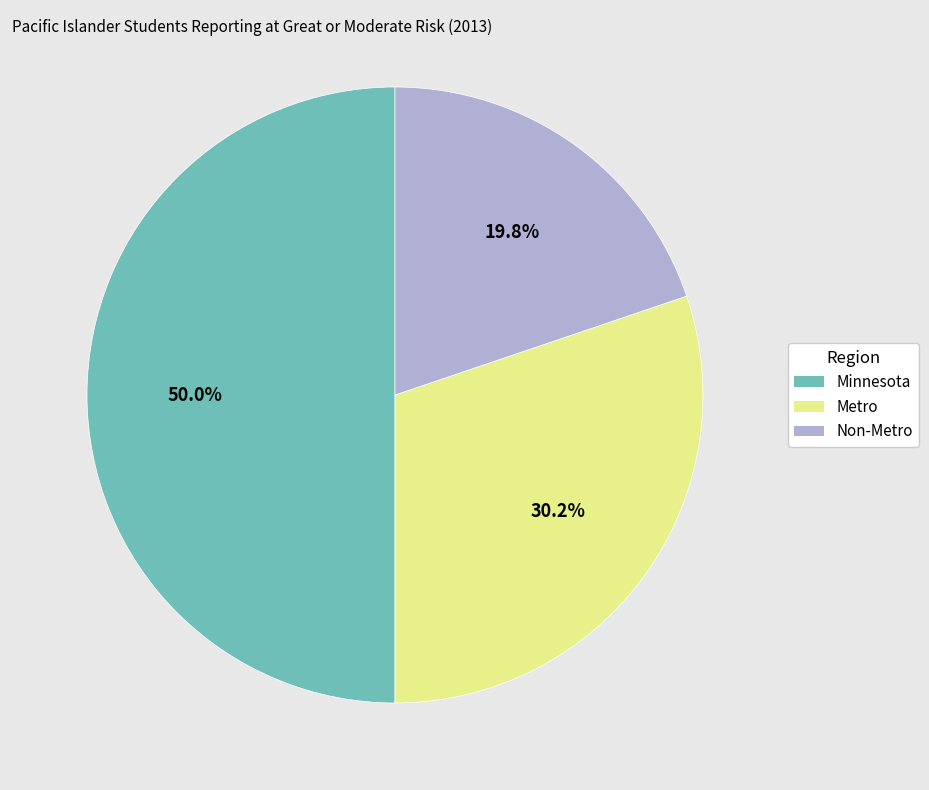

What is the smallest slice in the pie chart?

Non-Metro